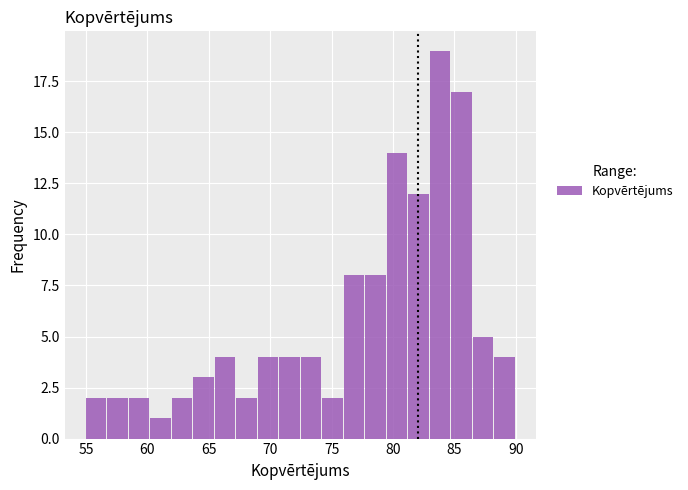

Read against the x-axis, roughly where is the centre of the tallest bar?

84.0